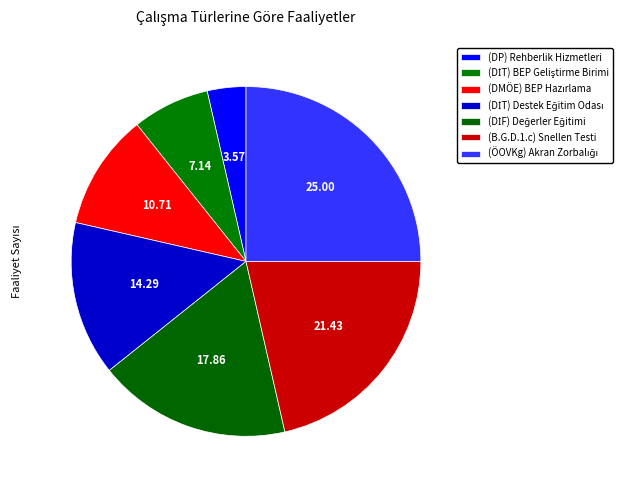

To the nearest percent, what is the combined percentage of (DİF) Değerler Eğitimi and (ÖOVKg) Akran Zorbalığı?

43%